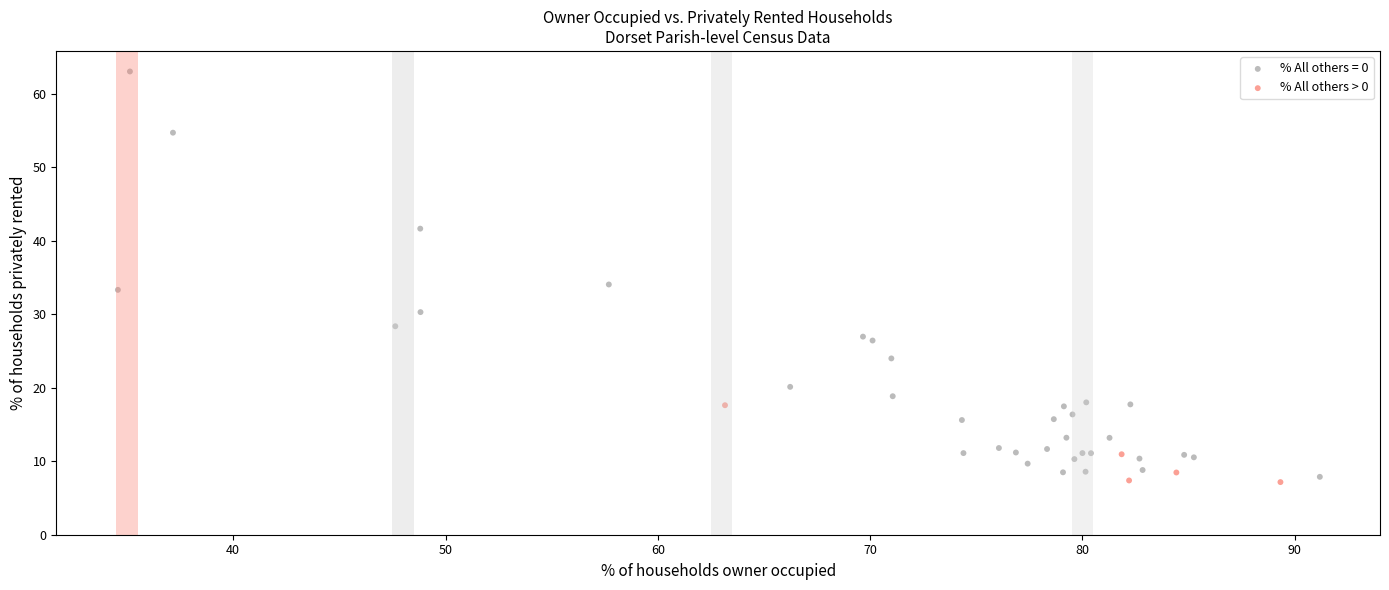

Which series has the widest spread of Y values?

% All others = 0